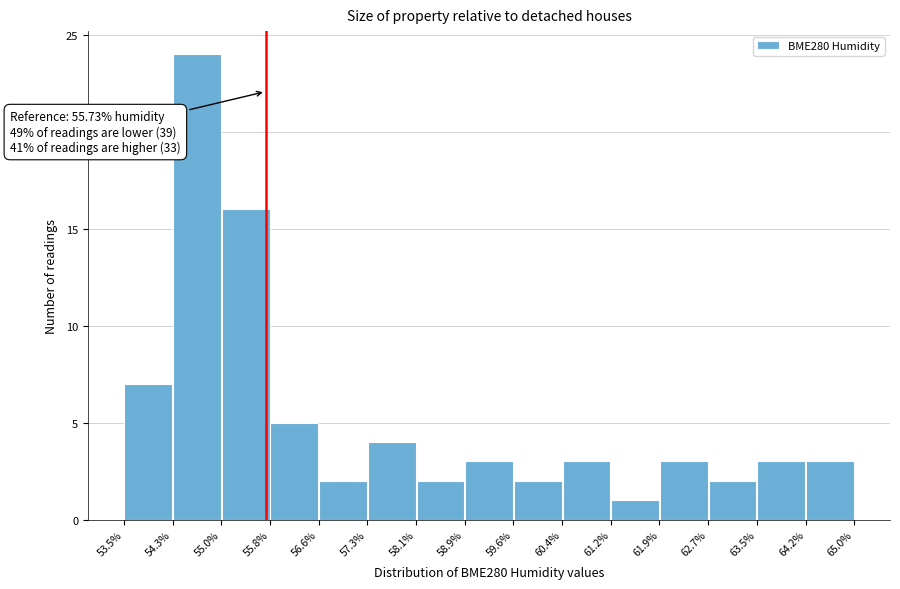

Over which range of the x-axis is the bar tallest?

54.3% to 55.0%